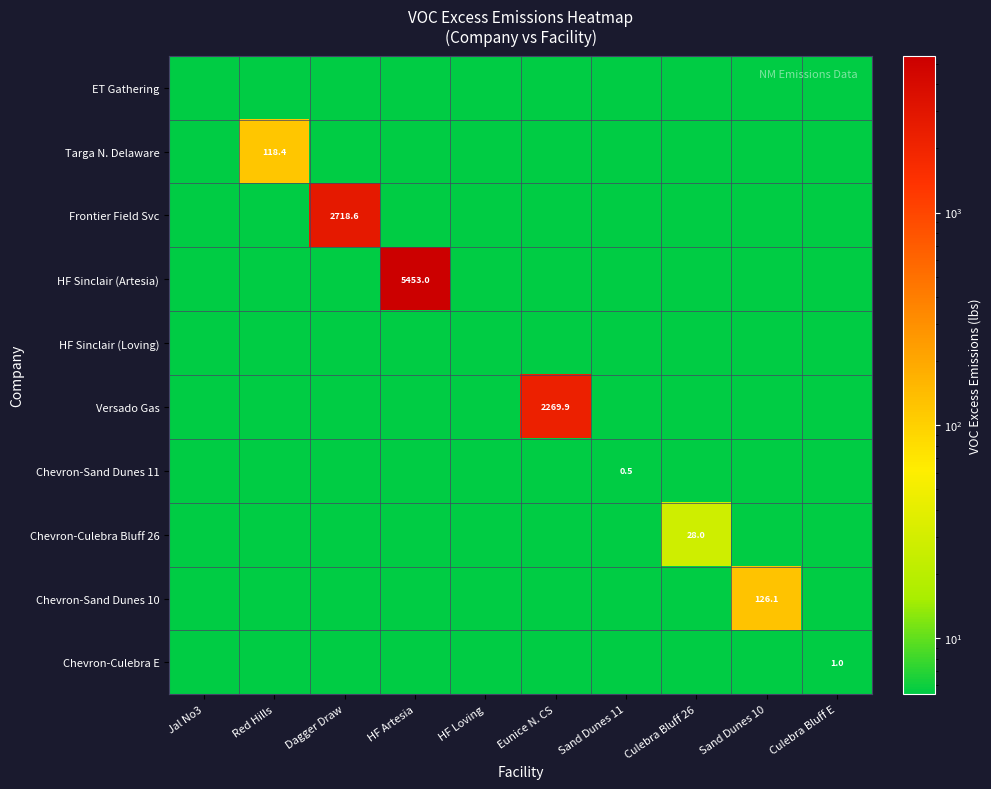

Between HF Artesia and Eunice N. CS, which series saw the biggest shift?

HF Sinclair (Artesia)